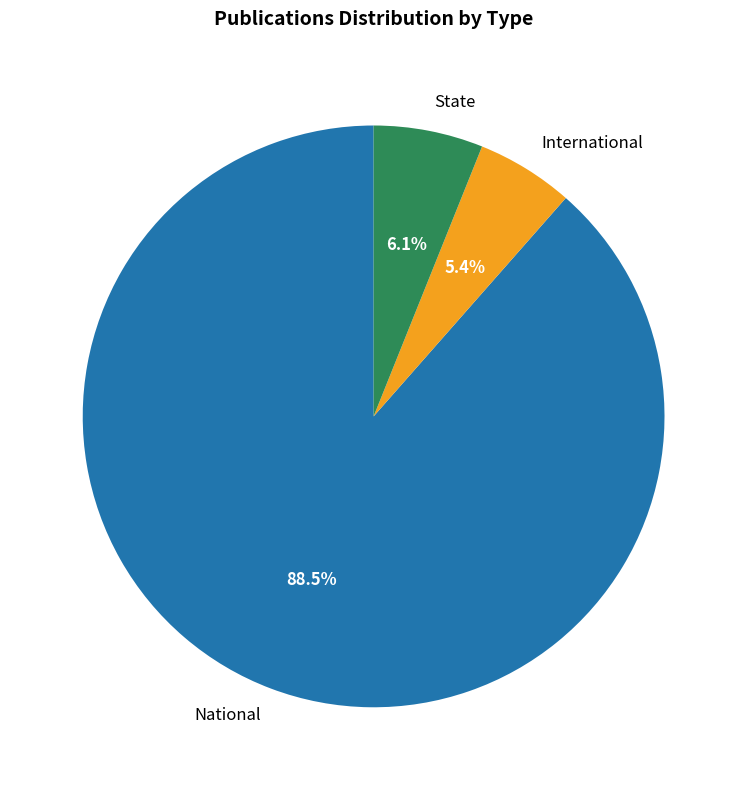

To the nearest percent, what is the difference between the State and National slice percentages?

82%